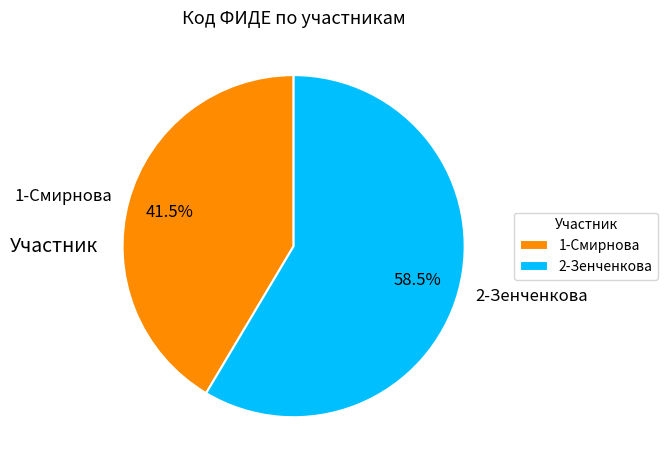

To the nearest percent, what is the difference between the 1-Смирнова and 2-Зенченкова slice percentages?

17%